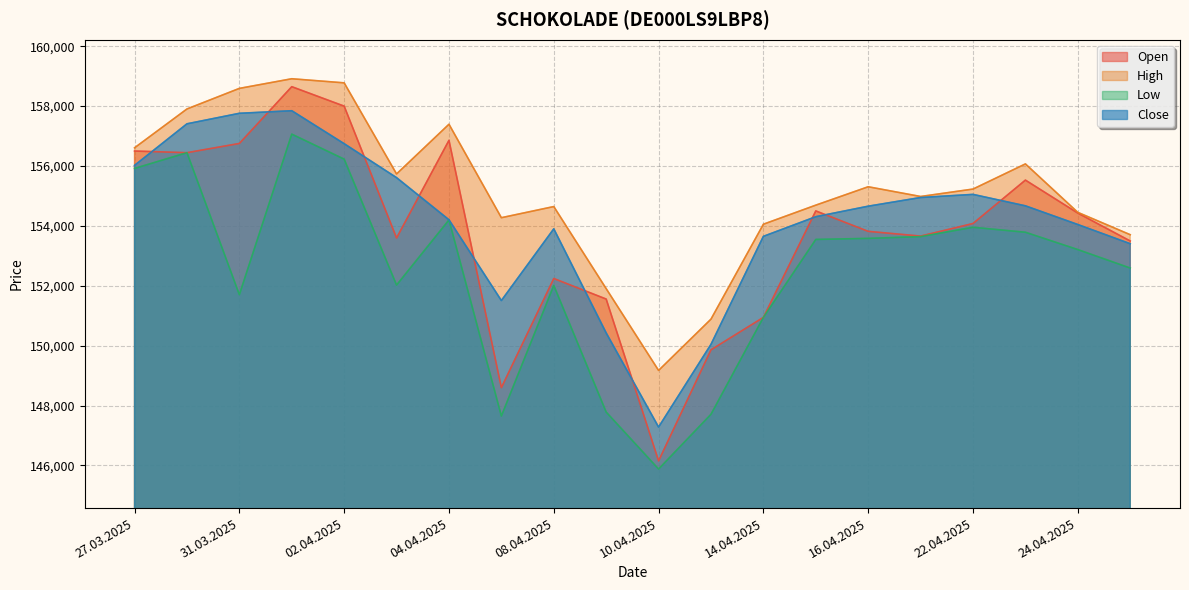

True or false: High and Open cross at least once.

False